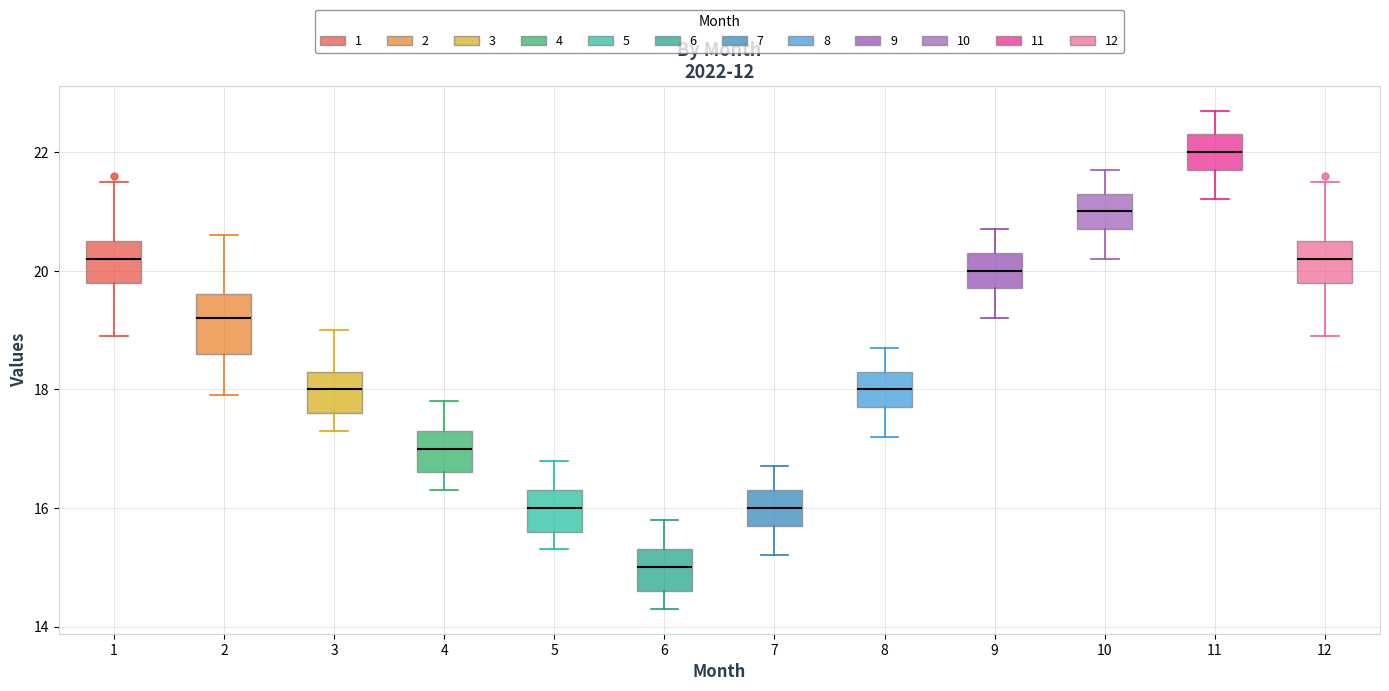

Reading left to right, transcribe this box plot: for each box, give where its median line is, the range the box spans, and where its two whiskers end, as read against the y-axis. The values are not printed on the chart, so give them approximately, as read against the axis.

1: median 20.2, box 19.8 to 20.6, whiskers 19.0 to 21.6
2: median 19.2, box 18.6 to 19.6, whiskers 18.0 to 20.6
3: median 18.0, box 17.6 to 18.4, whiskers 17.4 to 19.0
4: median 17.0, box 16.6 to 17.4, whiskers 16.4 to 17.8
5: median 16.0, box 15.6 to 16.4, whiskers 15.4 to 16.8
6: median 15.0, box 14.6 to 15.4, whiskers 14.4 to 15.8
7: median 16.0, box 15.8 to 16.4, whiskers 15.2 to 16.8
8: median 18.0, box 17.8 to 18.4, whiskers 17.2 to 18.8
9: median 20.0, box 19.8 to 20.4, whiskers 19.2 to 20.8
10: median 21.0, box 20.8 to 21.4, whiskers 20.2 to 21.8
11: median 22.0, box 21.8 to 22.4, whiskers 21.2 to 22.8
12: median 20.2, box 19.8 to 20.6, whiskers 19.0 to 21.6